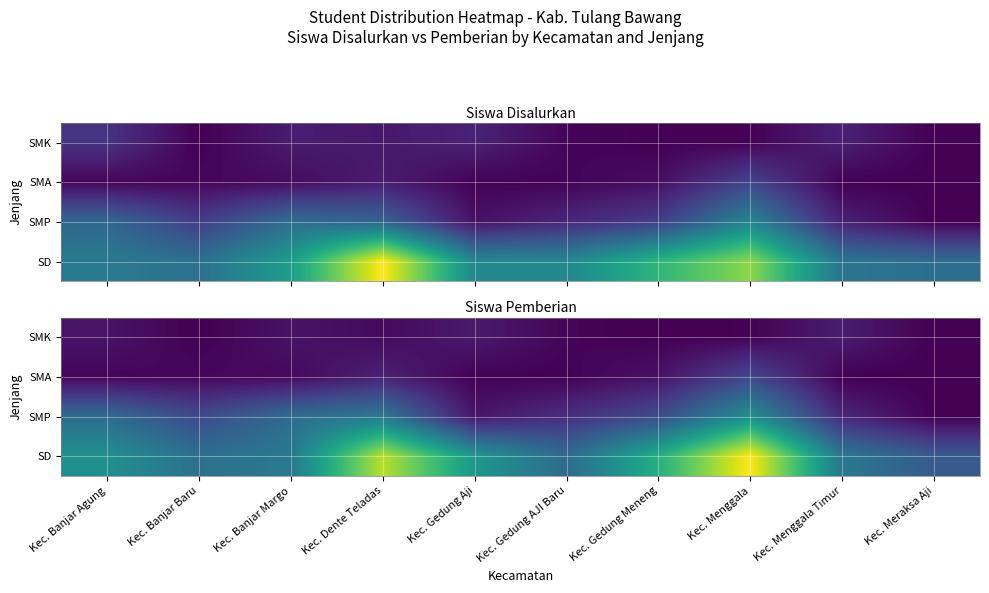

At which category is the sum across all series the highest?

Kec. Menggala